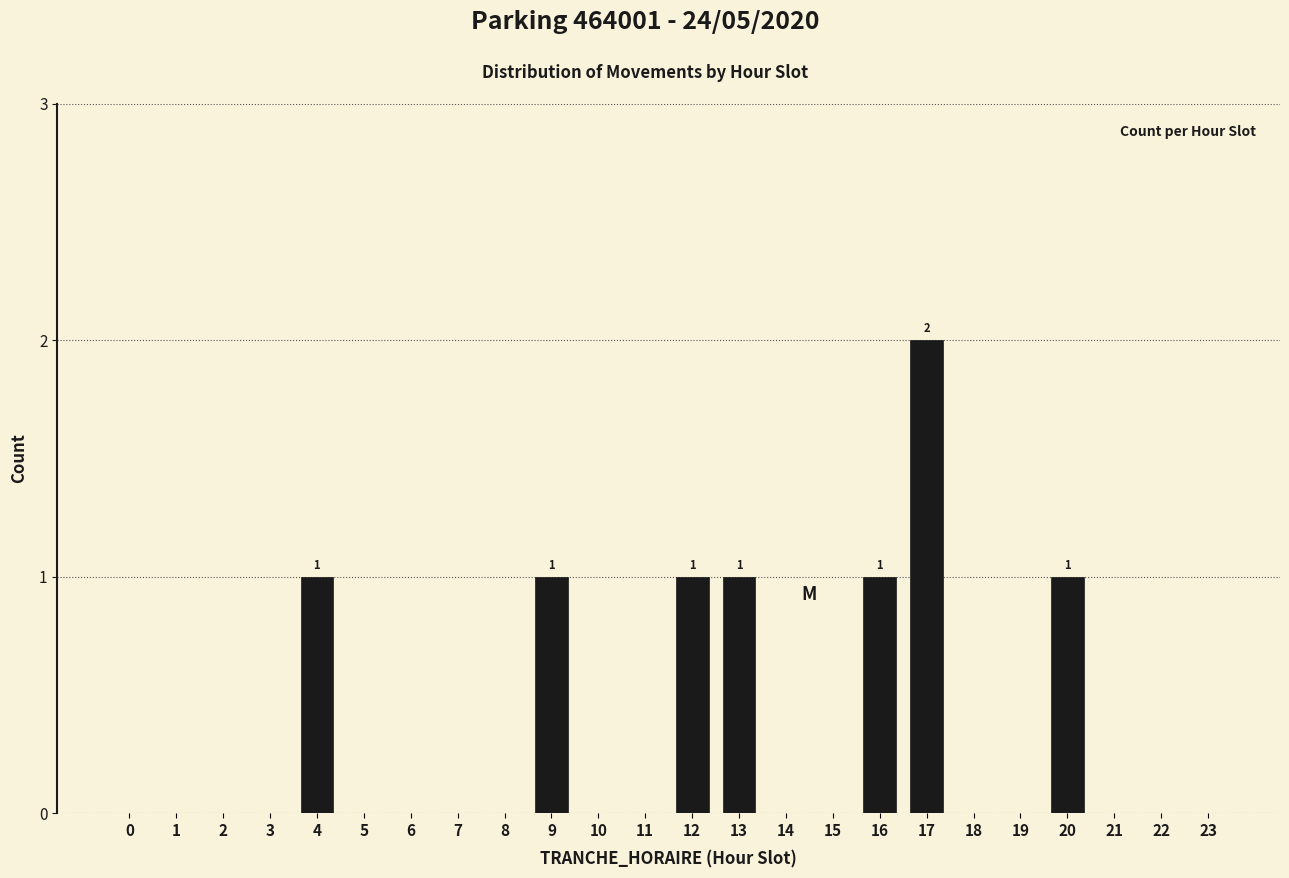

Reading left to right, list all the values displayed in this chart.

0=0	1=0	2=0	3=0	4=1	5=0	6=0	7=0	8=0	9=1	10=0	11=0	12=1	13=1	14=0	15=0	16=1	17=2	18=0	19=0	20=1	21=0	22=0	23=0